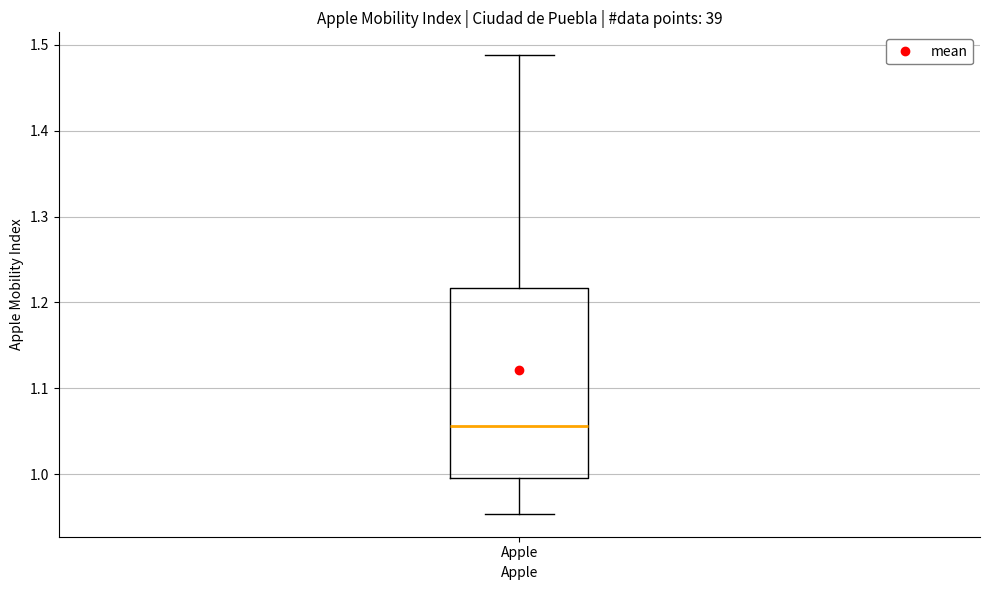

Where is the lower edge of the box for Apple on the y-axis? The values are not printed on the chart, so give them approximately, as read against the axis.

1.00